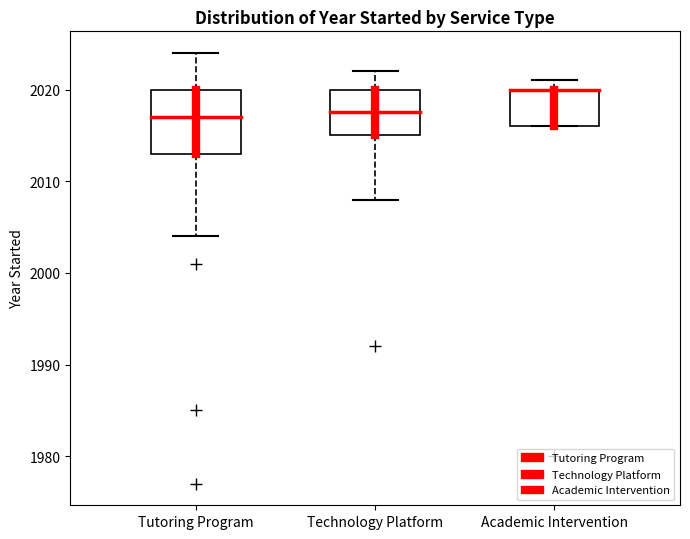

Which box is the tallest, from its lower edge to its upper edge?

Tutoring Program